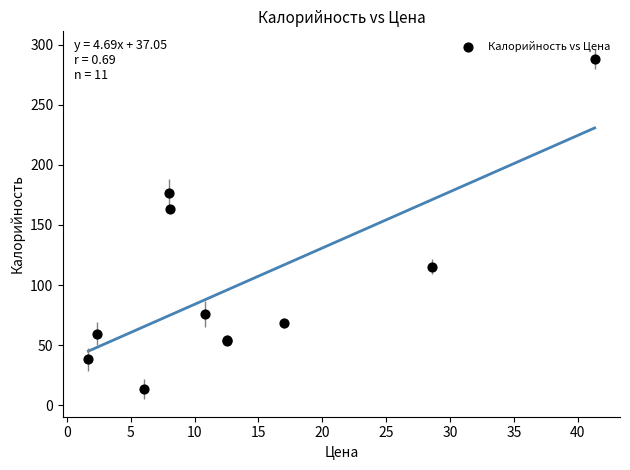

What Y value in the scatter plot is closest to 150?

163.5